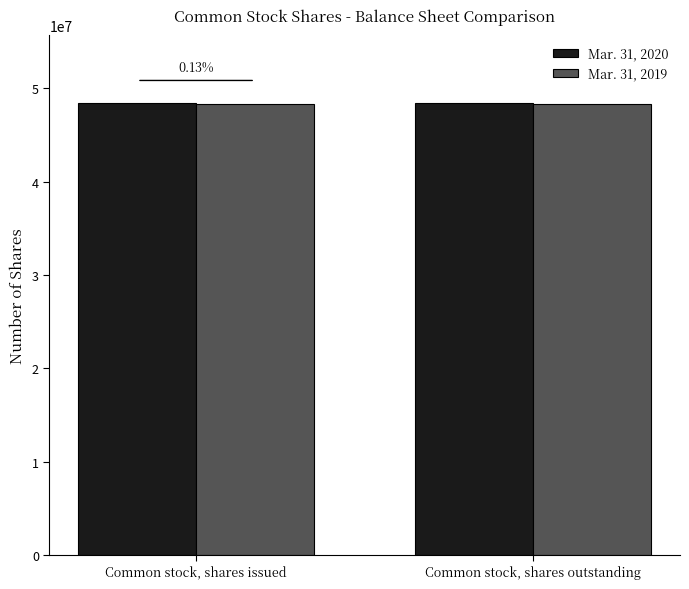

Rank the series by their maximum value, from highest to lowest.

Mar. 31, 2020, Mar. 31, 2019